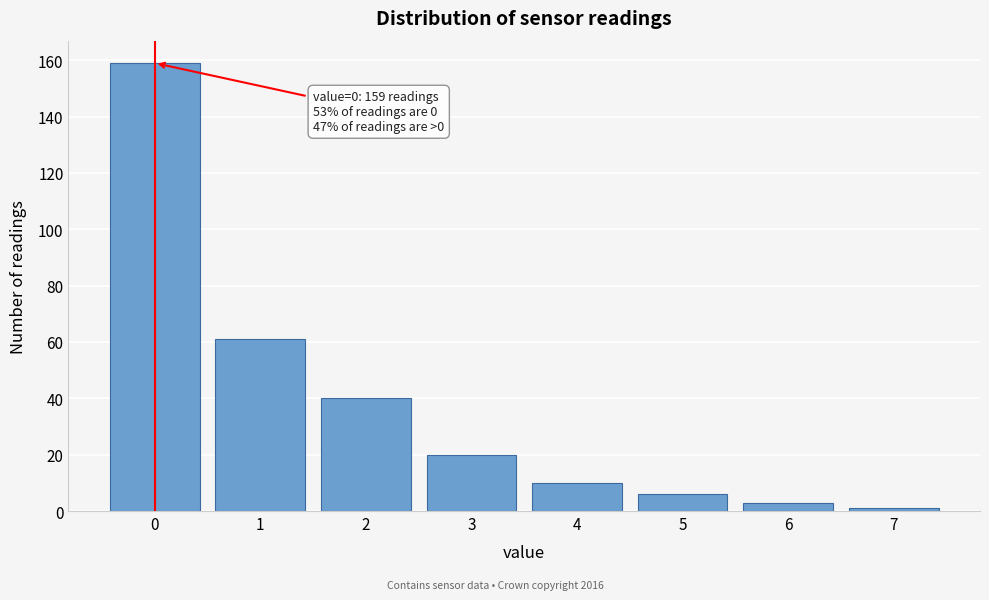

Over which range of the x-axis is the bar tallest?

-0.5 to 0.5